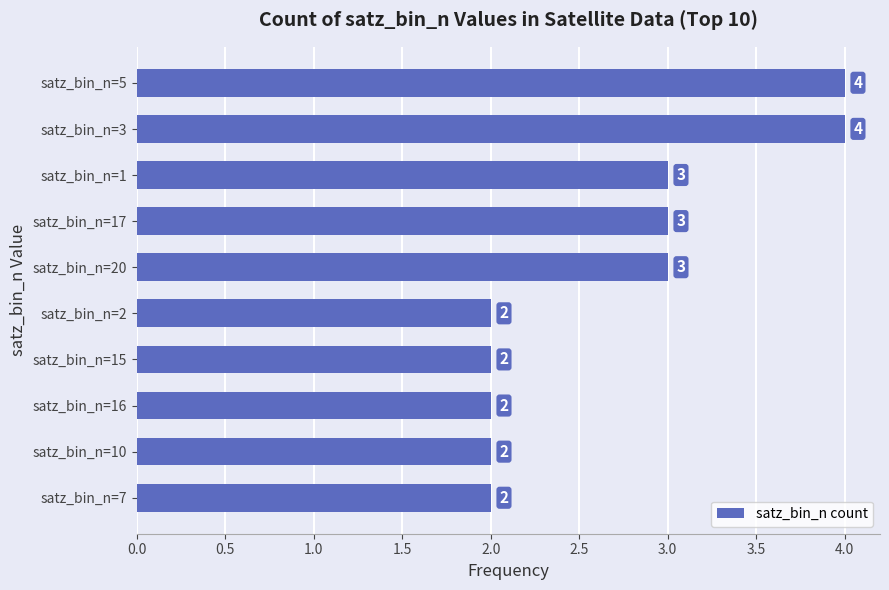

Does the chart contain stacked bars?

No